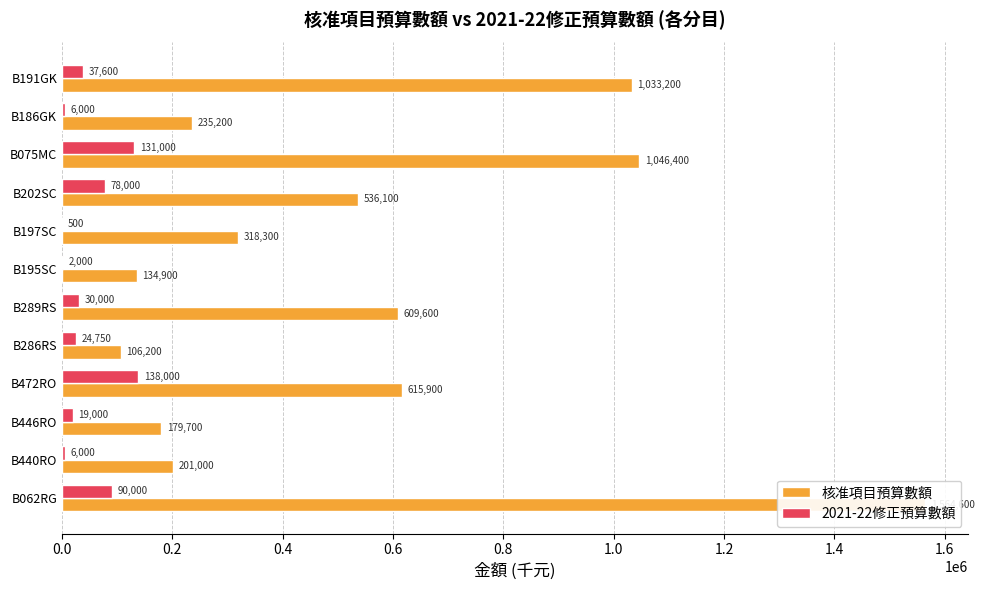

What is the highest value of the 2021-22修正預算數額 series?

138000